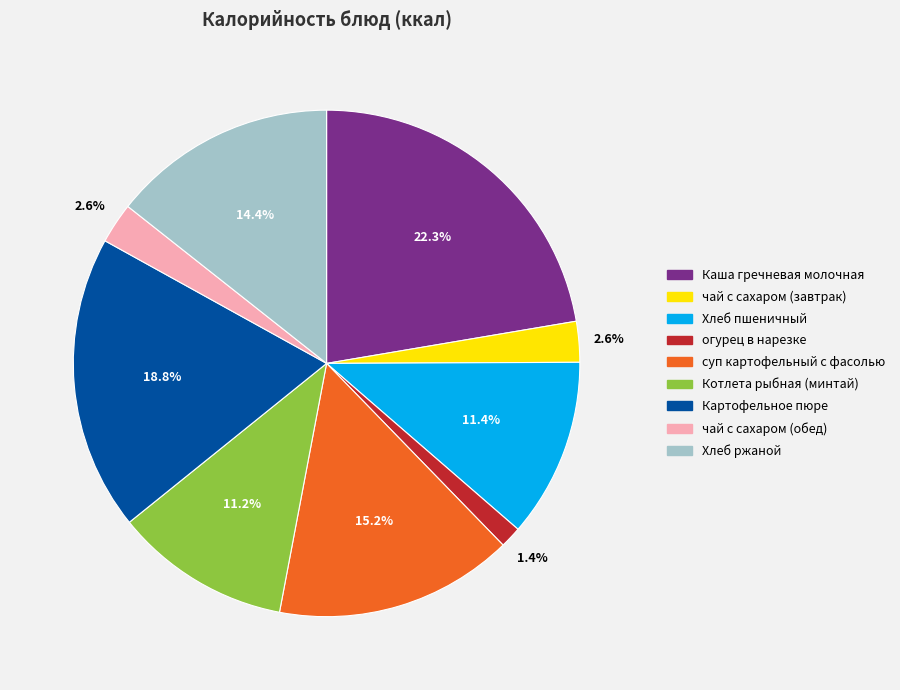

What percentage is the огурец в нарезке slice, to the nearest percent?

1%